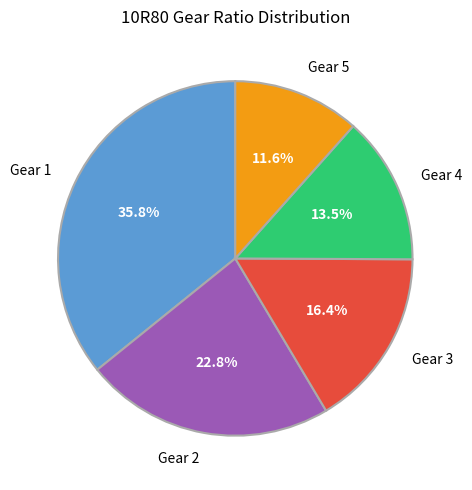

Is there a majority slice in this chart?

No